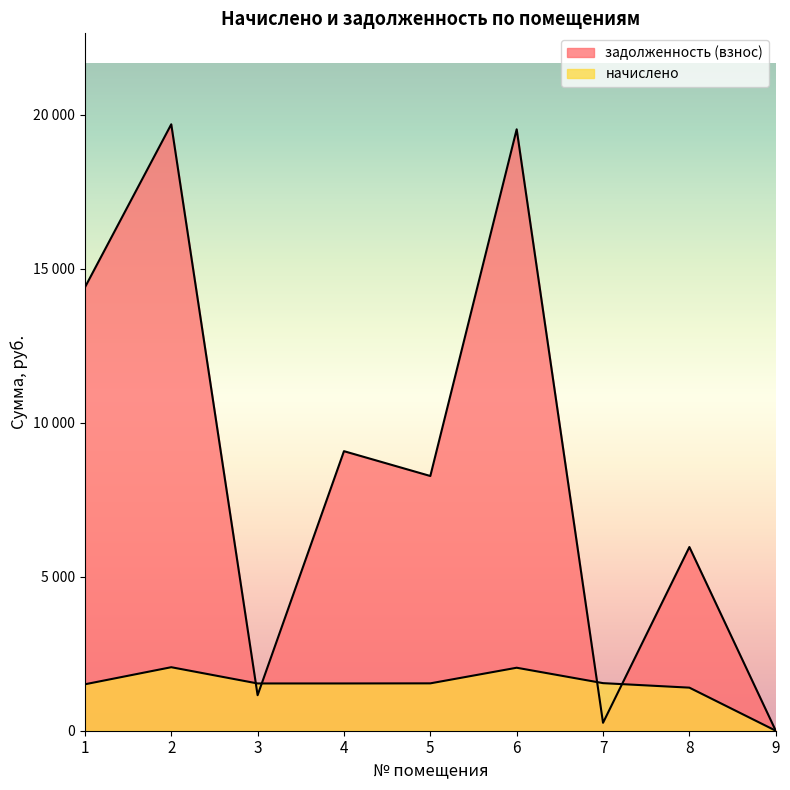

Rank the series at 4 from lowest to highest value.

начислено, задолженность (взнос)